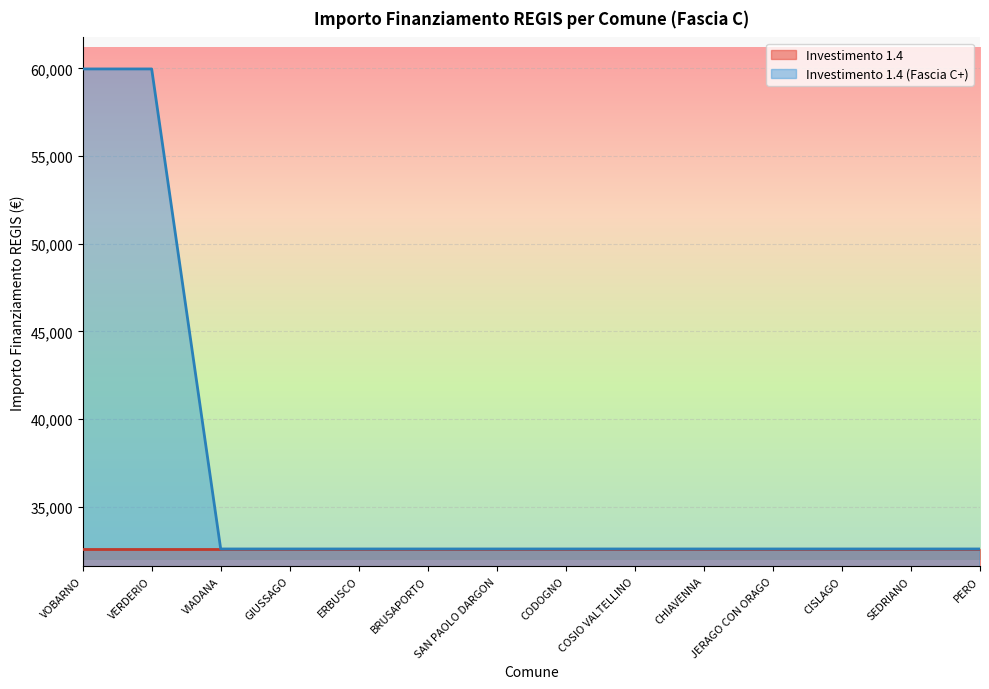

True or false: the data shows 20255 at COSIO VALTELLINO.

False